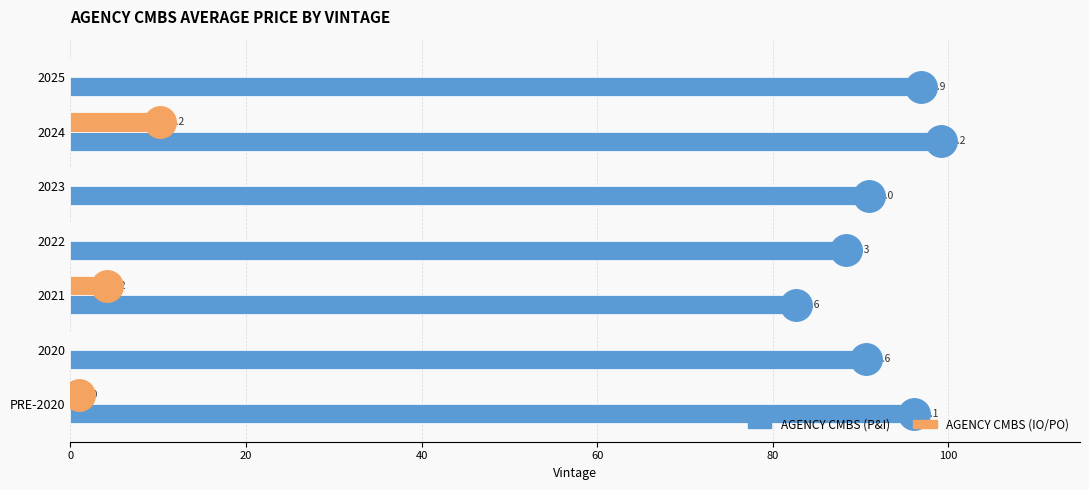

Between PRE-2020 and 2022, which series saw the biggest shift?

AGENCY CMBS (P&I)